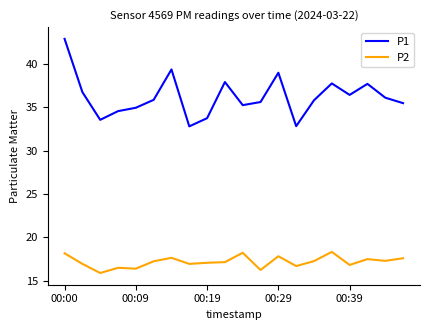

Which series has the largest range (max minus min)?

P1